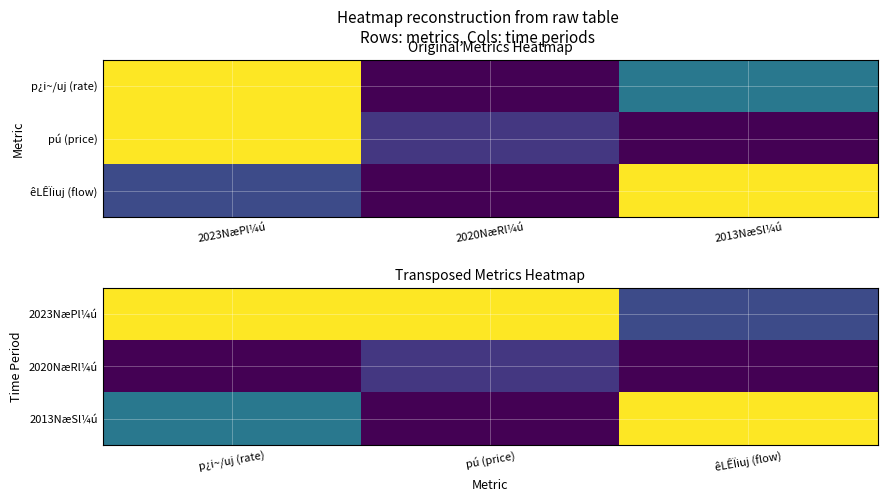

Rank the series by their maximum value, from lowest to highest.

2020NæRl¼ú, 2023NæPl¼ú, 2013NæSl¼ú